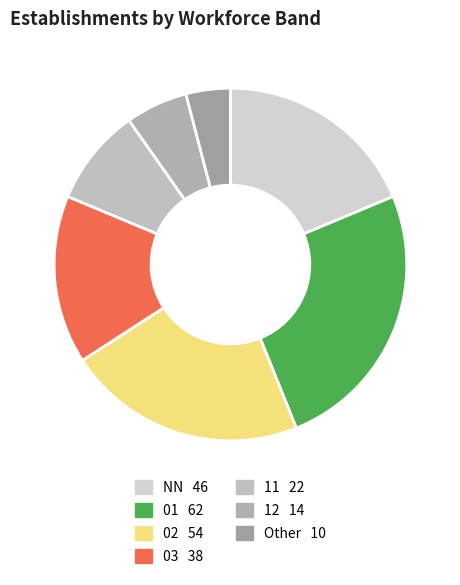

Is there any slice that represents more than half of the pie?

No